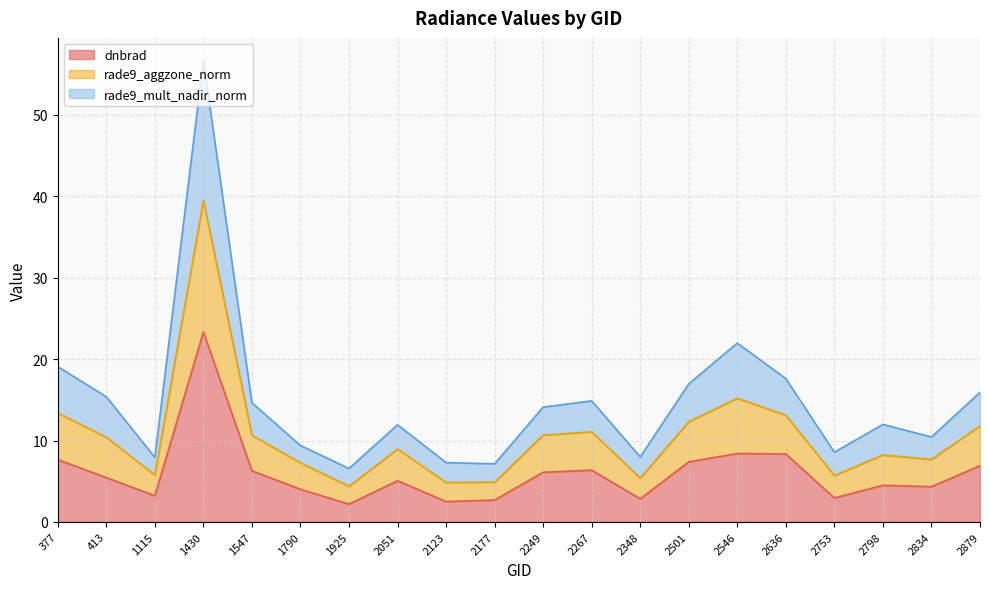

What is the total value across all series at 1115?

7.9